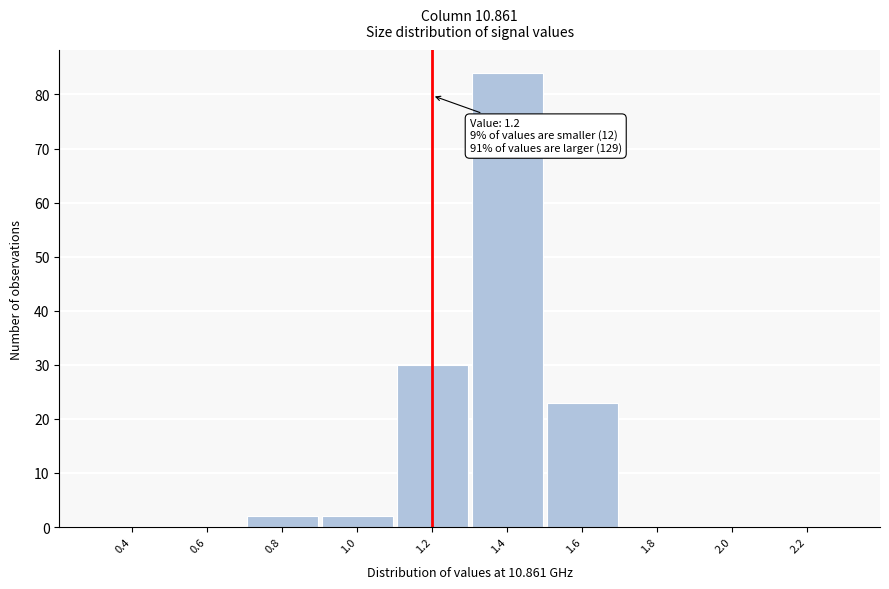

Which range on the x-axis has the tallest bar?

1.3 to 1.5